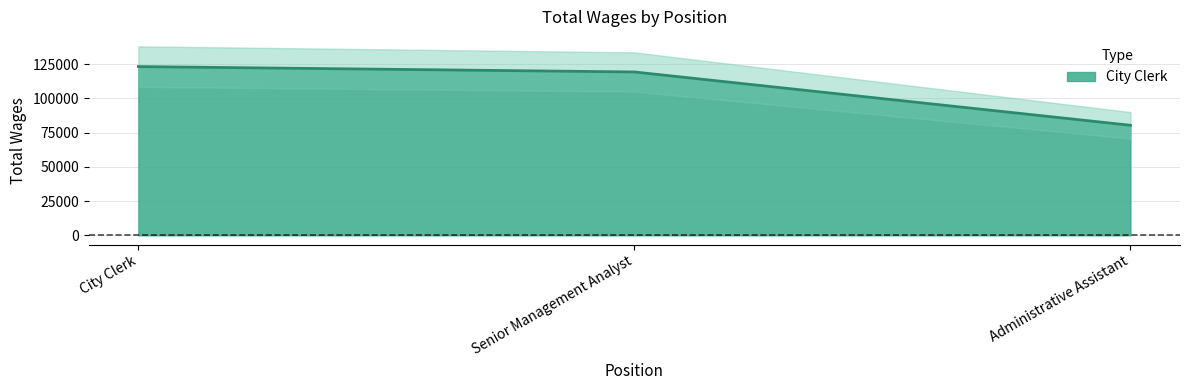

True or false: the data shows 47028 at Administrative Assistant.

False